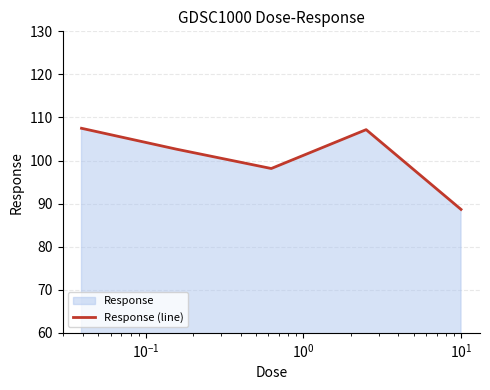

What is the minimum value shown in the chart?

88.7